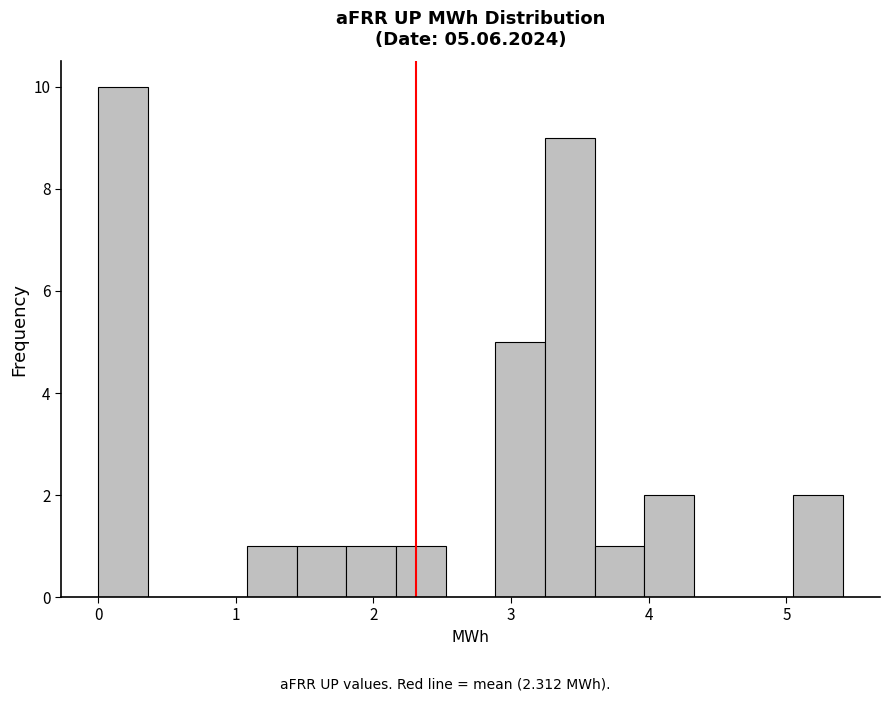

Read against the x-axis, roughly where is the centre of the tallest bar?

0.2